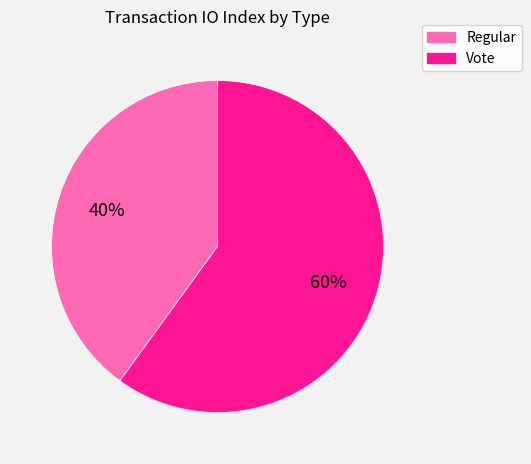

Rank the categories by value from lowest to highest.

Regular, Vote